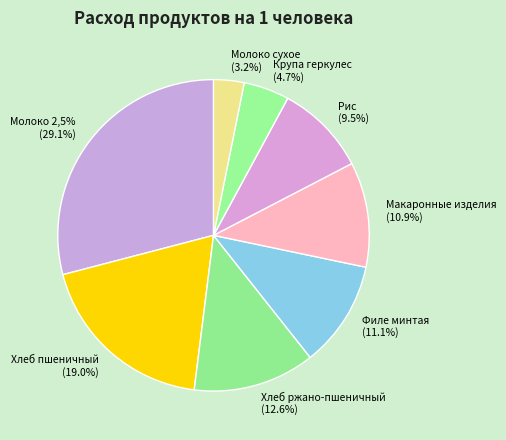

Does Молоко 2,5% account for over 50% of the chart?

No